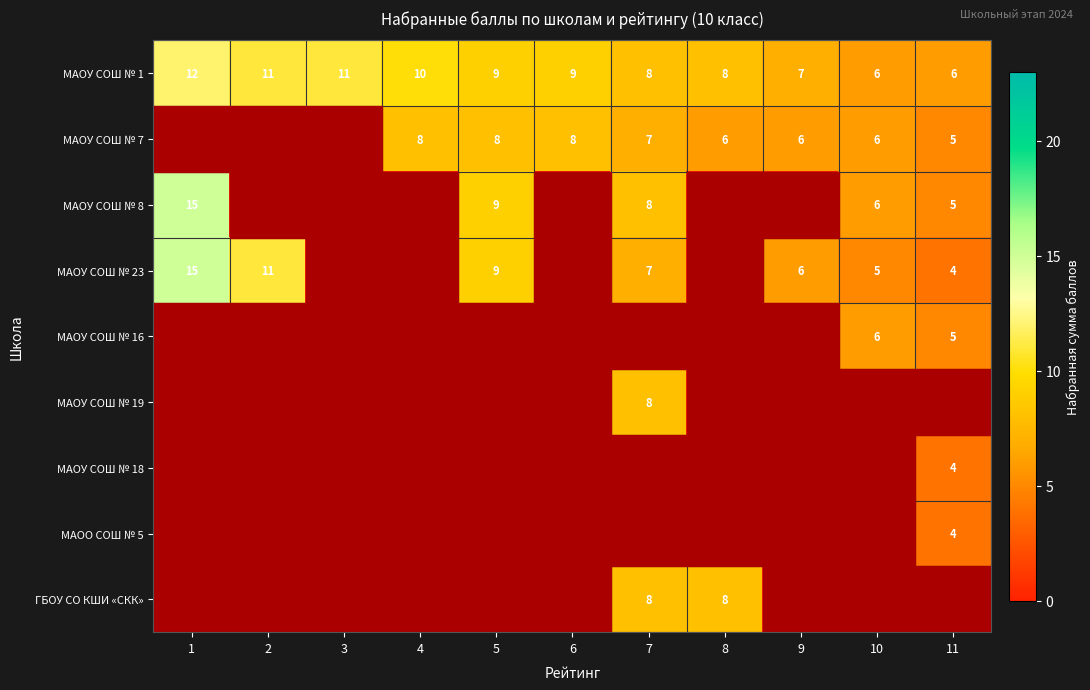

The value of МАОУ СОШ № 23 at 7 is 7. True or false?

True